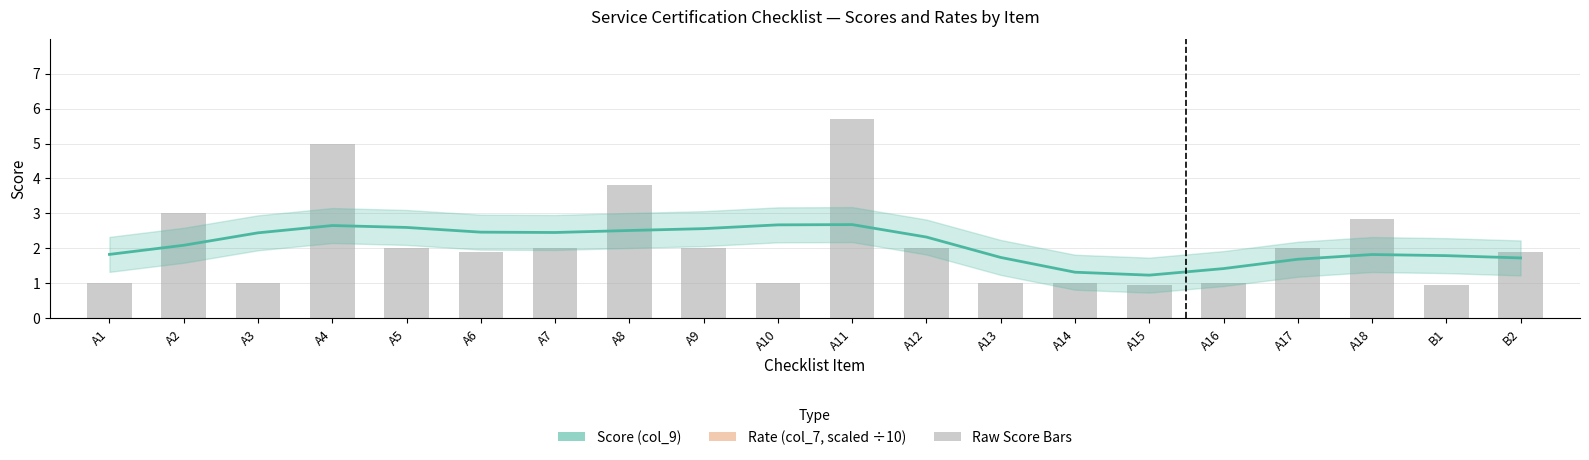

What is the difference between the maximum and minimum values in the Score (col_9) series?

1.4